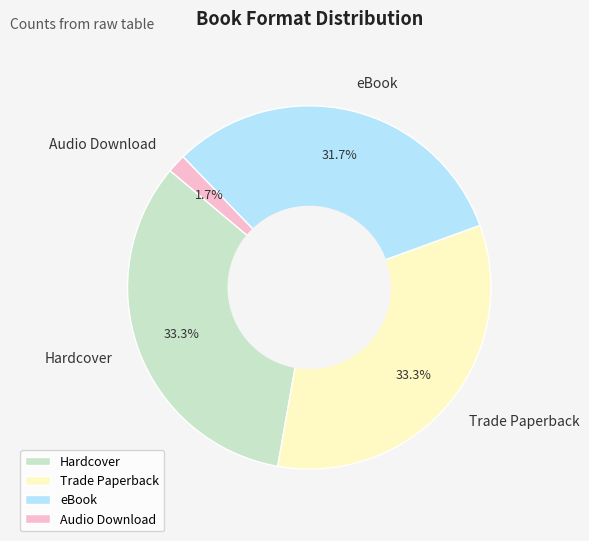

Which slice is the smallest?

Audio Download